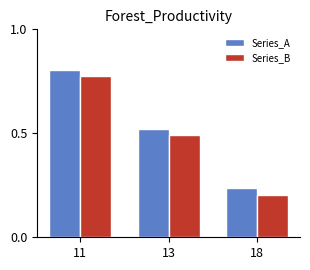

List the series in order of their peak value, lowest first.

Series_B, Series_A